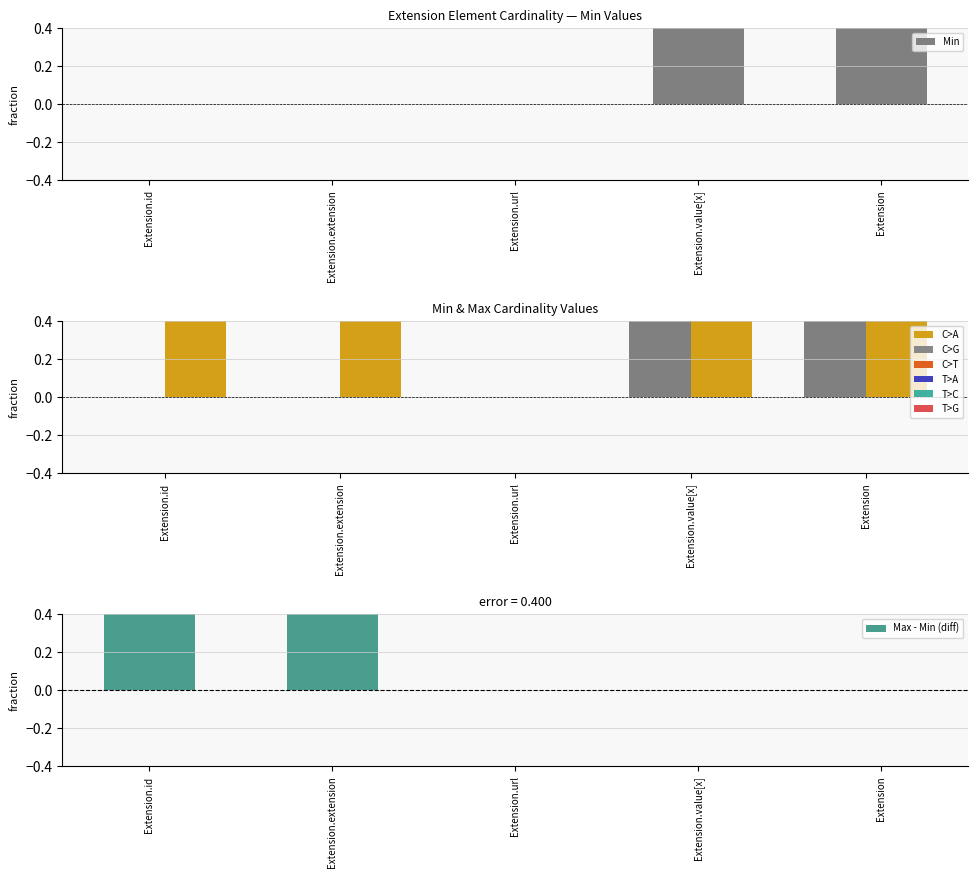

What is the total value across all series at Extension?

2